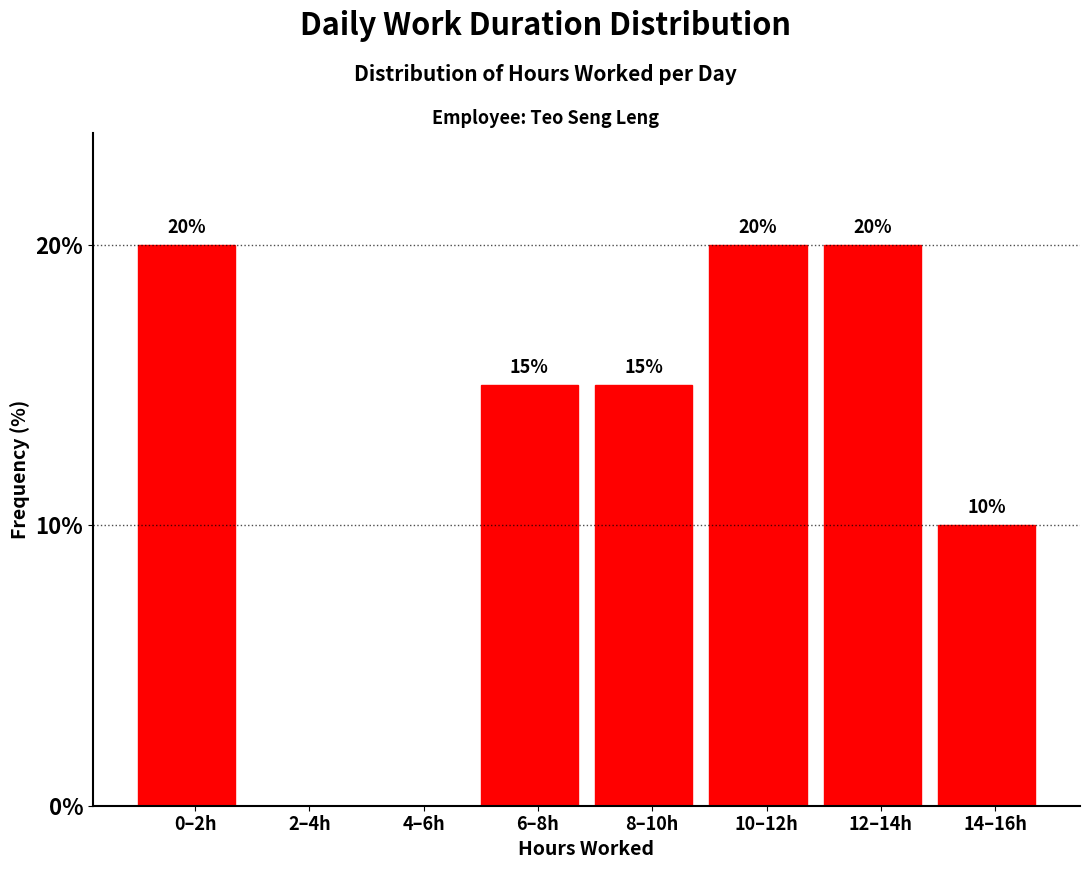

Reading left to right, extract all data points from this chart.

0–2h=20	2–4h=0	4–6h=0	6–8h=15	8–10h=15	10–12h=20	12–14h=20	14–16h=10